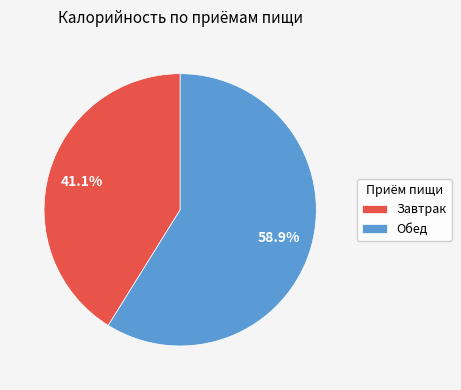

What percentage do Обед and Завтрак together represent?

100.0%